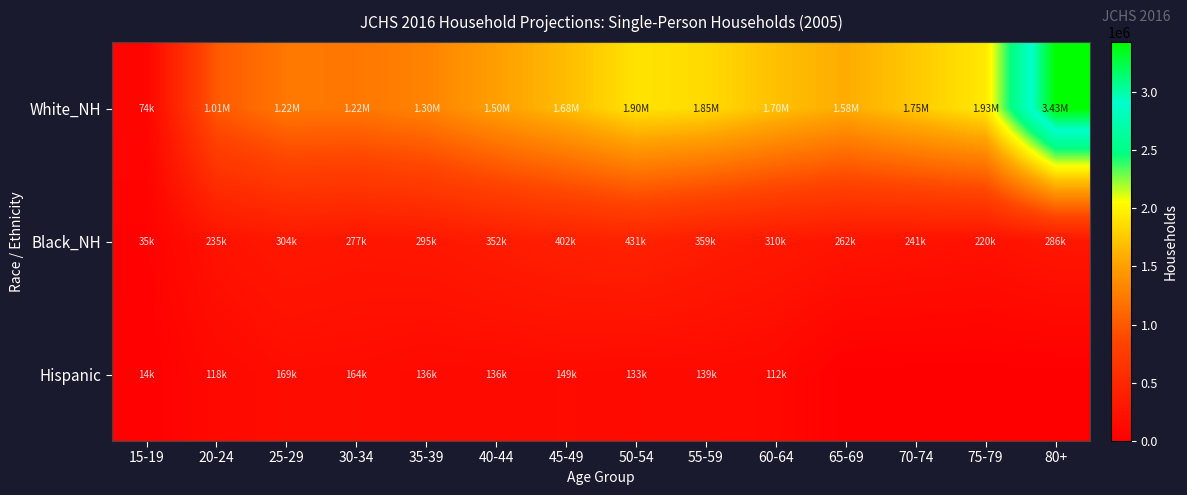

Rank the series by their maximum value, from highest to lowest.

White_NH, Black_NH, Hispanic